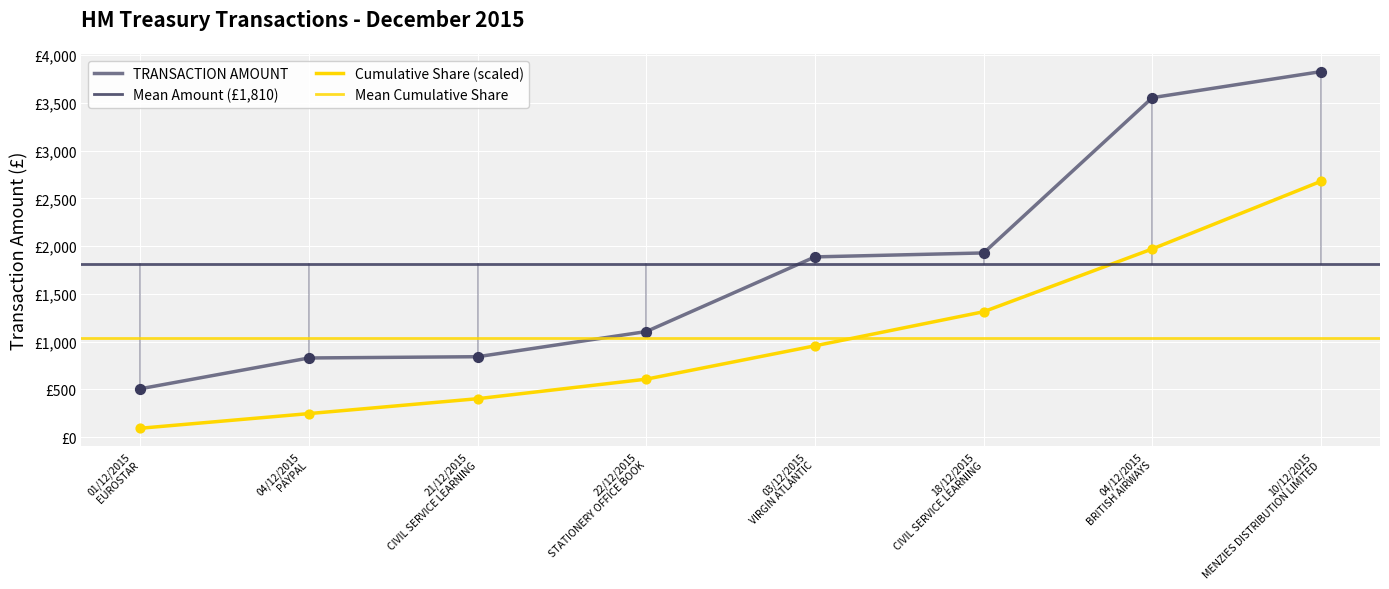

What is the change in value from 04/12/2015 PAYPAL to 18/12/2015 CIVIL SERVICE LEARNING?

+1099.2